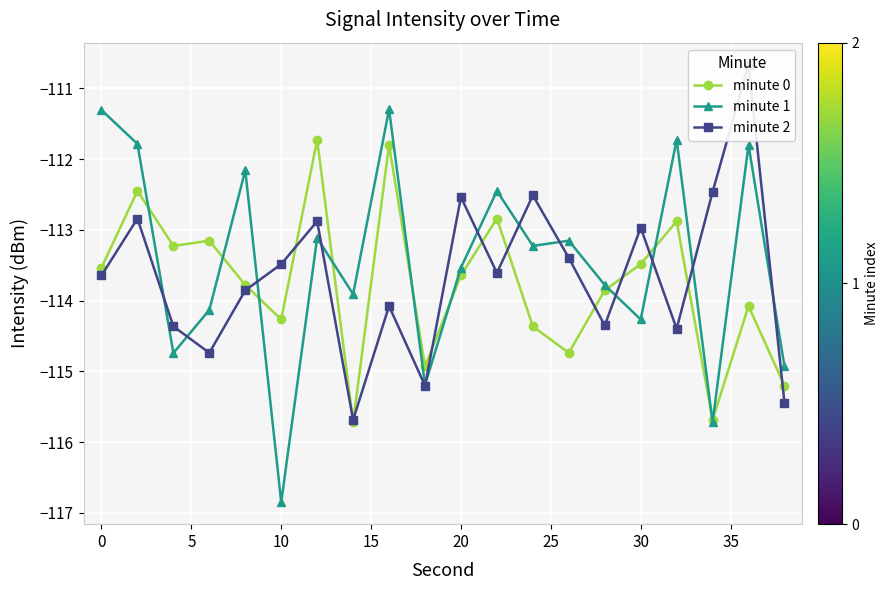

True or false: minute 1 and minute 2 intersect in this chart.

True